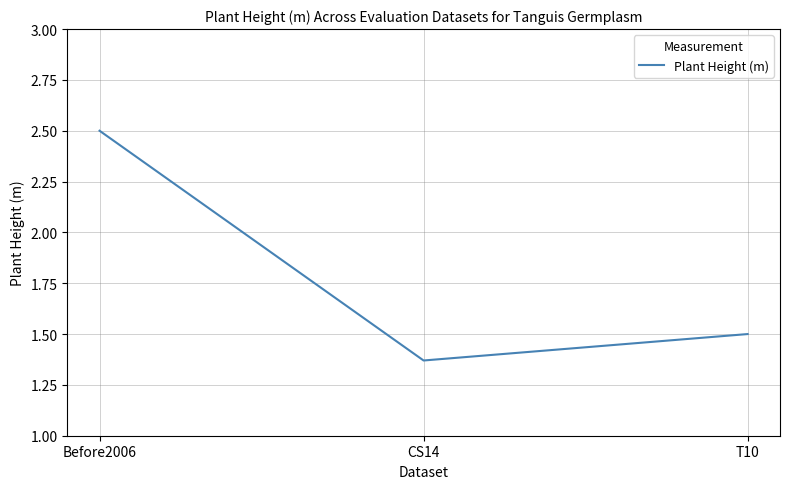

At which label is the value closest to 1?

CS14